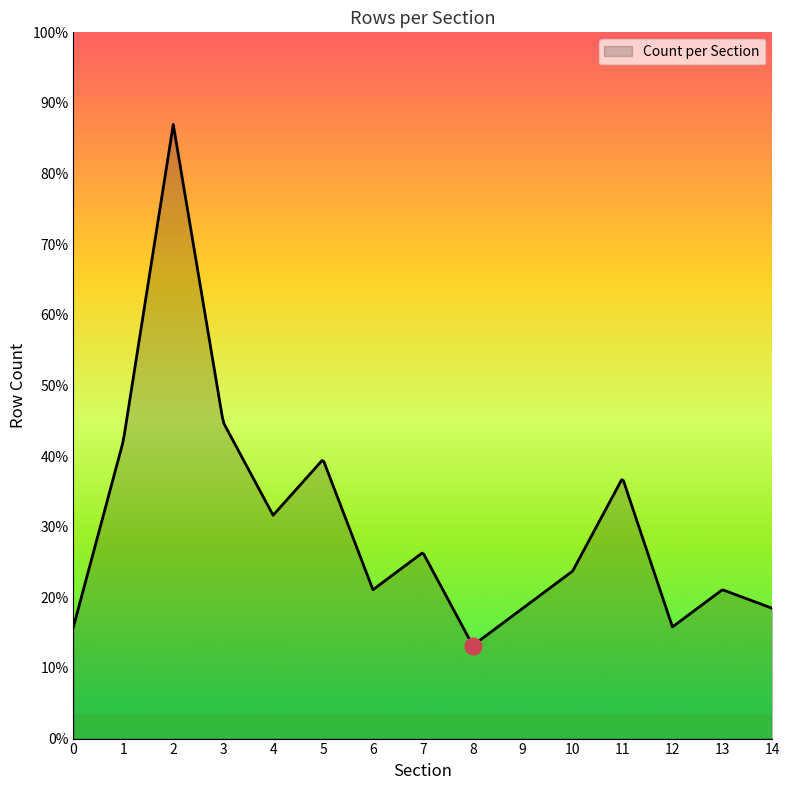

Does the chart have visible grid lines?

No